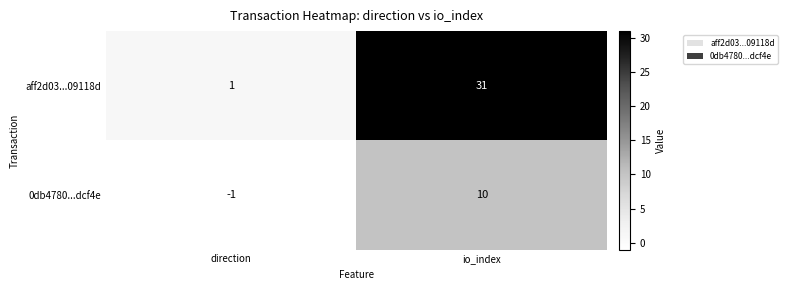

How many distinct data groups are displayed?

2